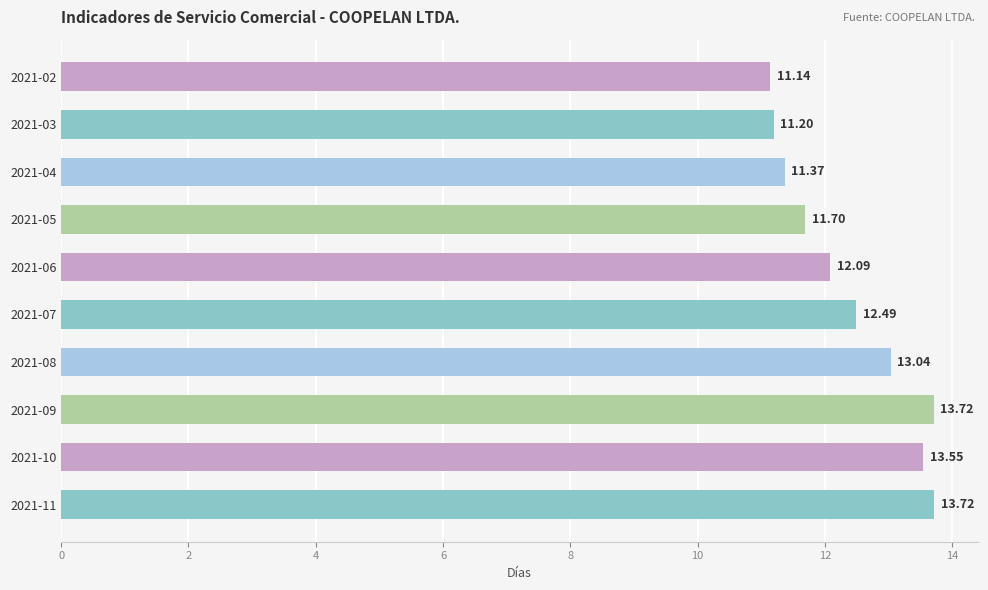

What is the ratio of the value at 2021-08 to the value at 2021-03?

1.2